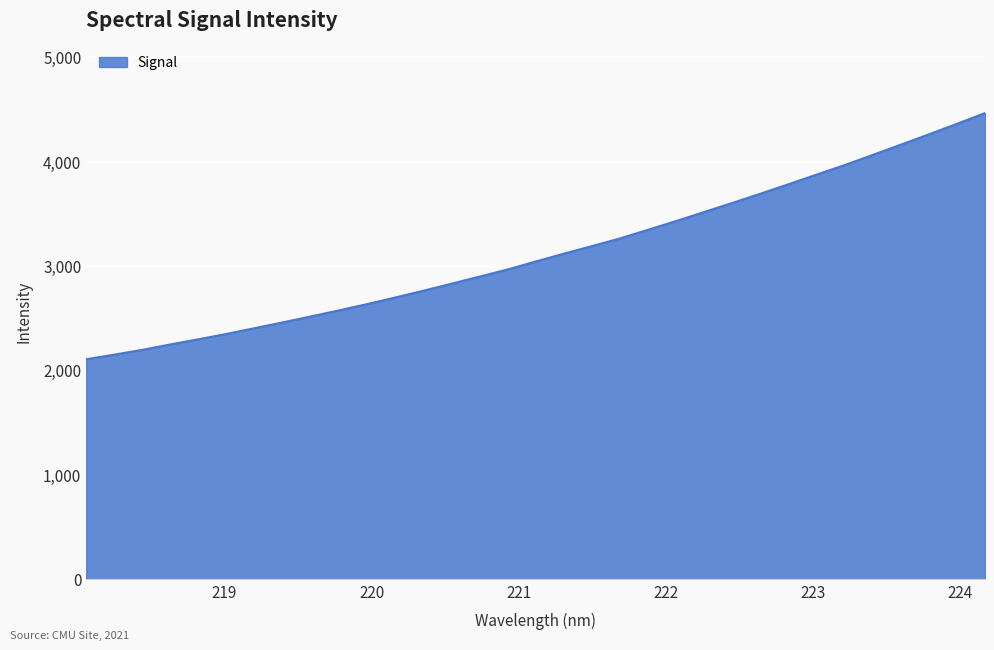

What is the greatest value displayed?

4463.9